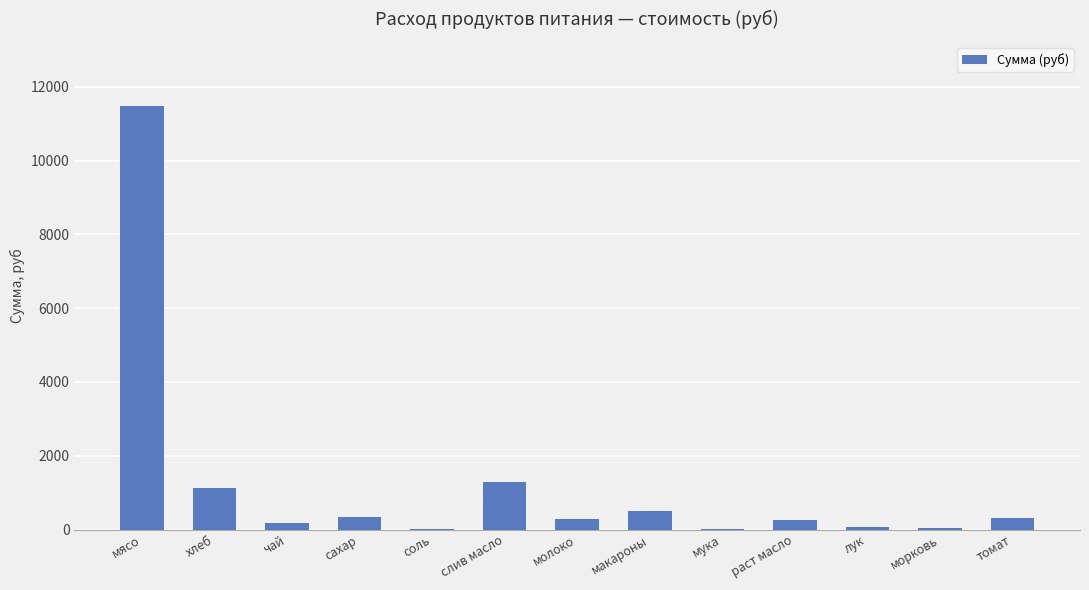

What is the ratio of the value at макароны to the value at молоко?

1.8